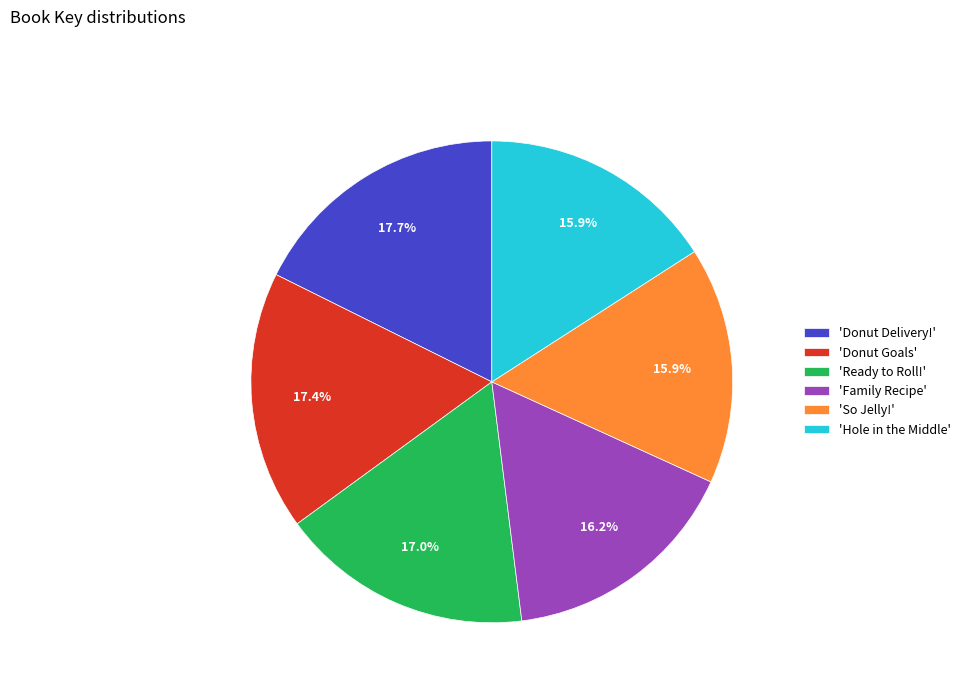

Which has a higher value, 'So Jelly!' or 'Donut Delivery!'?

'Donut Delivery!'